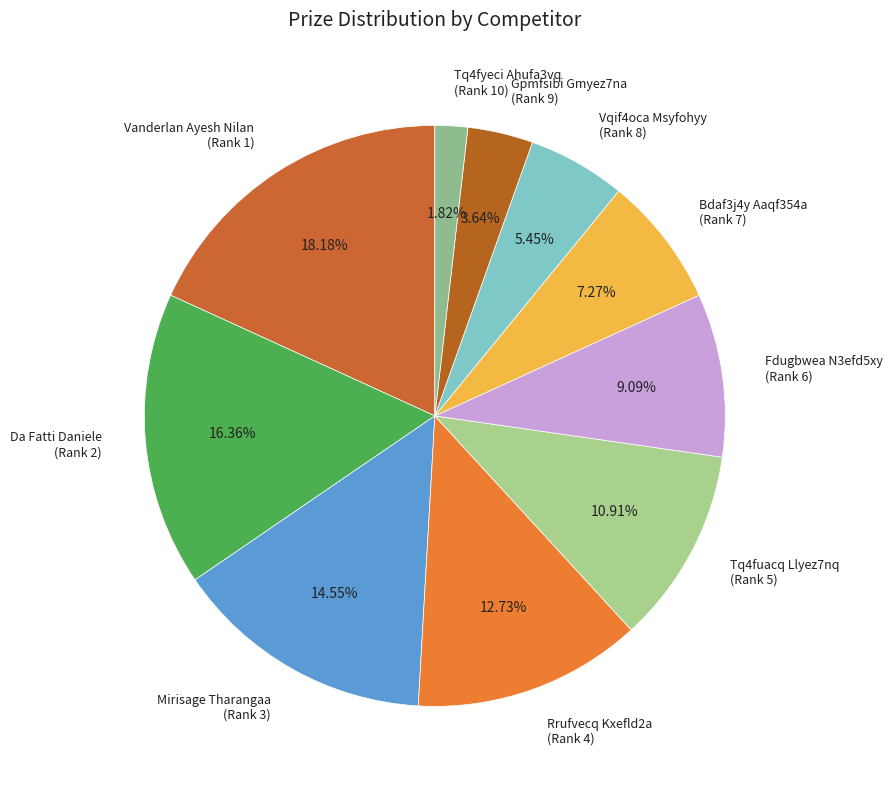

Which has a higher value, Da Fatti Daniele (Rank 2) or Bdaf3j4y Aaqf354a (Rank 7)?

Da Fatti Daniele (Rank 2)